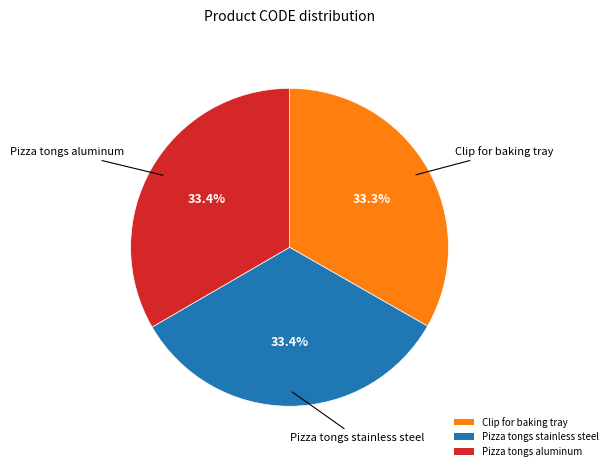

Is it true that Pizza tongs aluminum is 44% of the pie?

False